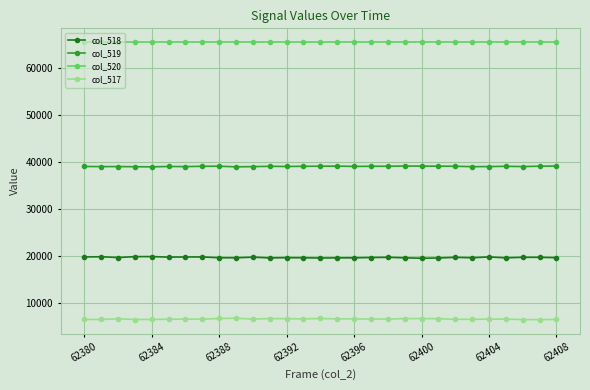

What are all the series names shown in the legend?

col_518, col_519, col_520, col_517